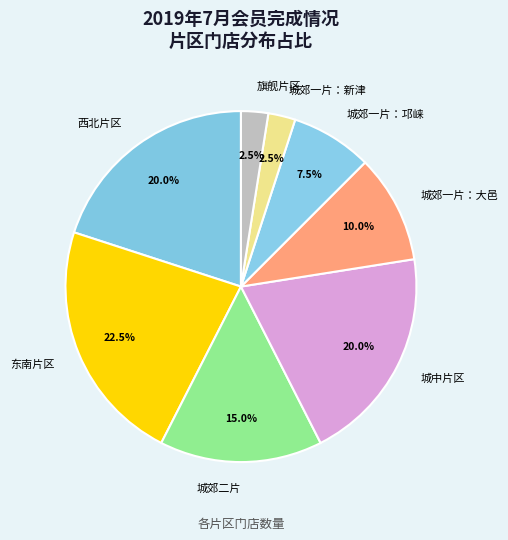

Which has a higher value, 城郊一片：邛崃 or 东南片区?

东南片区